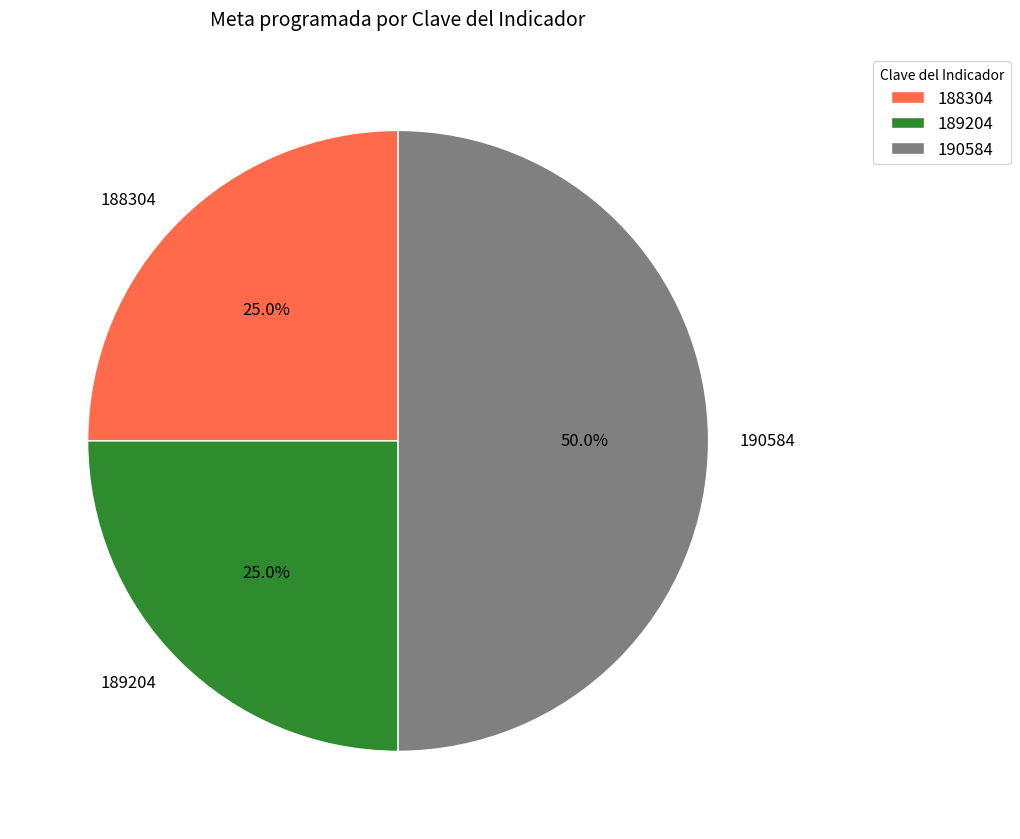

Which category has the biggest portion of the pie?

190584